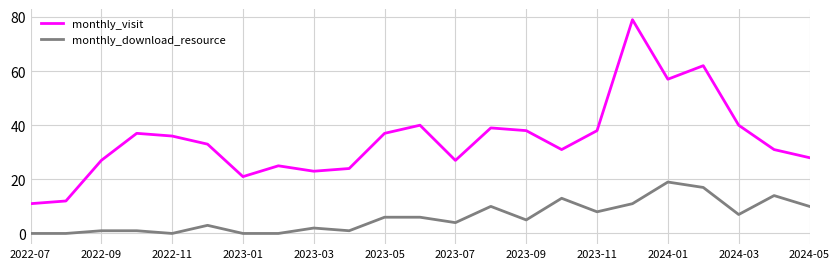

Is this an area chart (filled region under the line)?

No